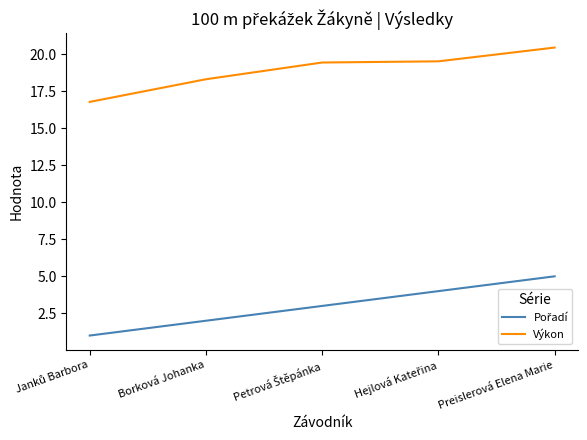

Where is Výkon nearest to the value 18?

Borková Johanka